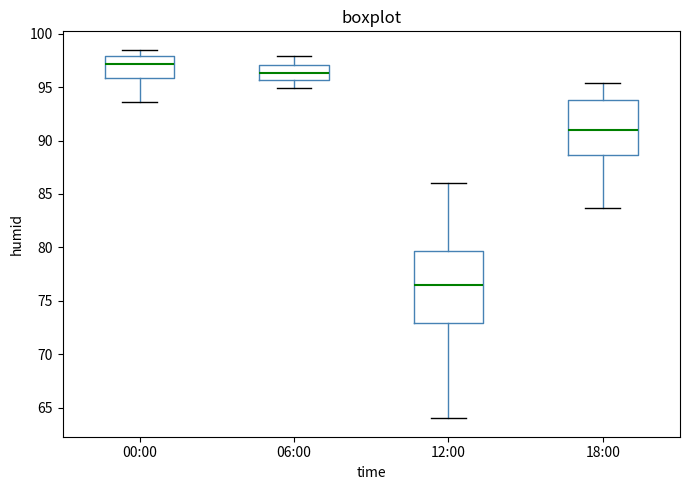

Where does the upper whisker of the box for 18:00 end on the y-axis? The values are not printed on the chart, so give them approximately, as read against the axis.

95.5